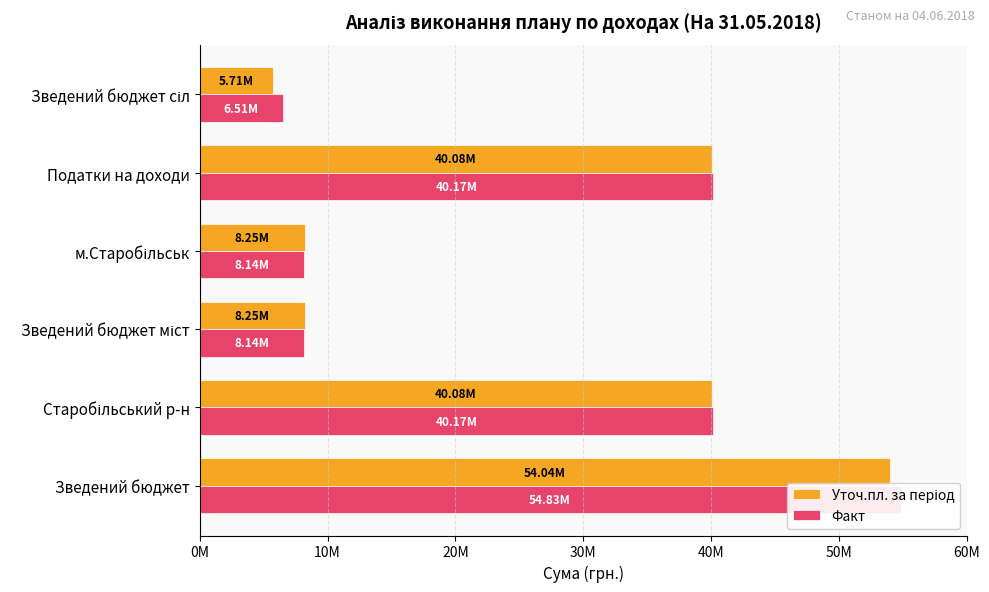

How many bars are there in each group?

2